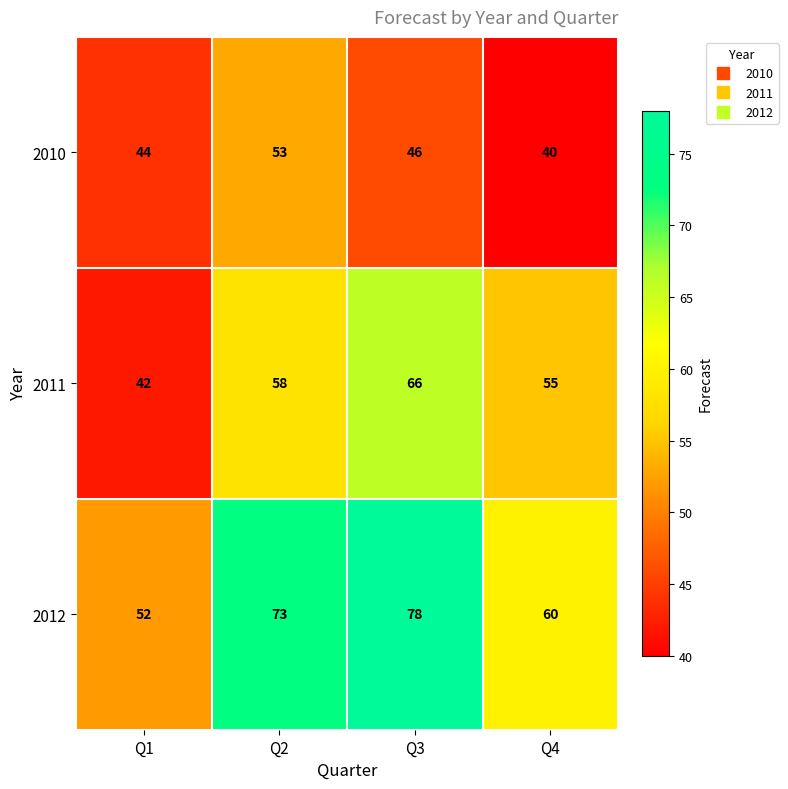

Is the value of 2012 at Q1 greater than the value of 2011 at Q1?

Yes